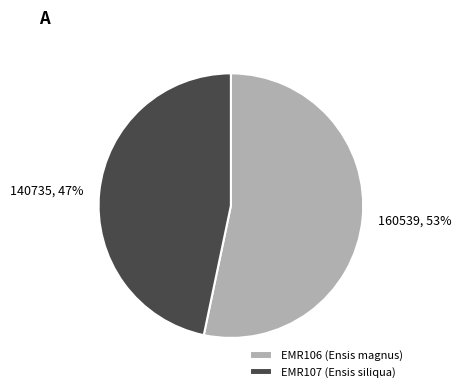

Which has a higher value, EMR107 or EMR106?

EMR106